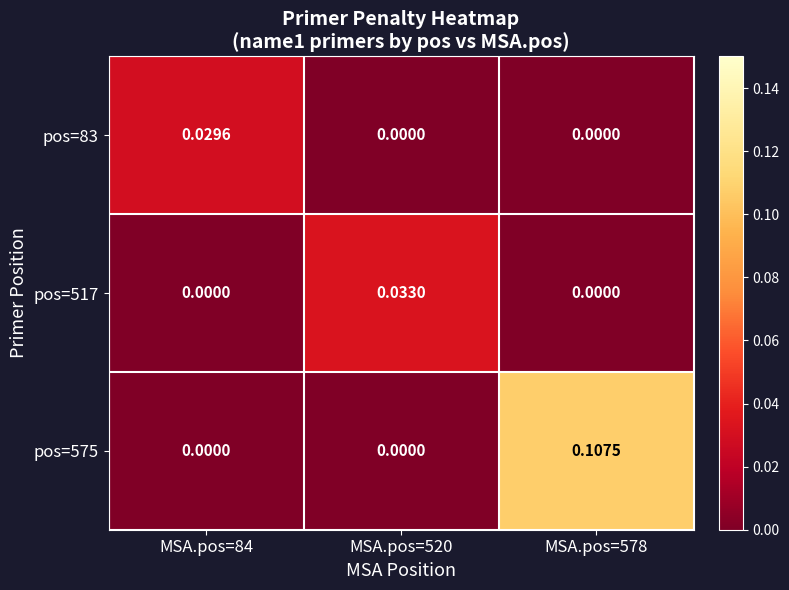

At how many categories does at least one series exceed 0?

3